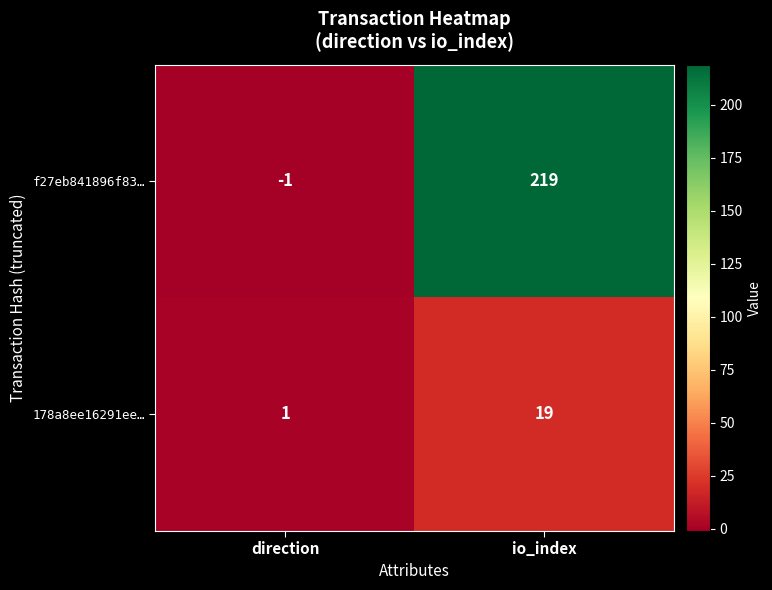

At how many categories does at least one series exceed 18?

1